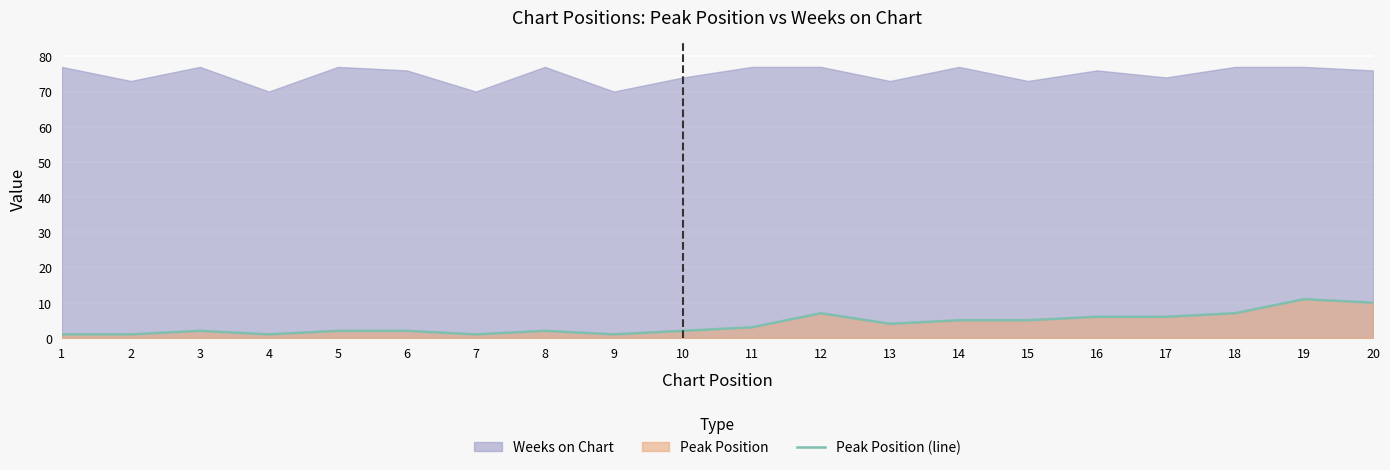

Is it true that the value at 17 is 8?

False